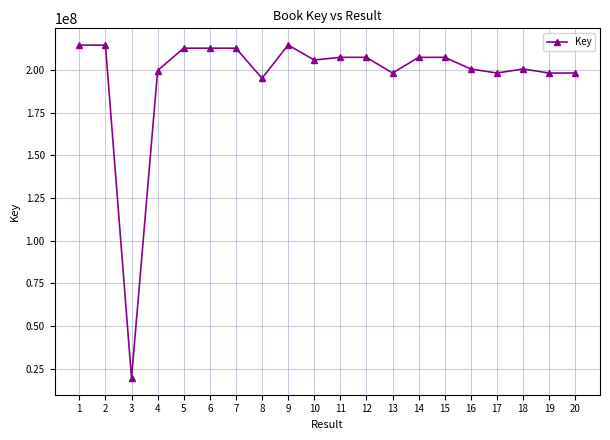

What is the sum of the values at 7 and 11?

419945981